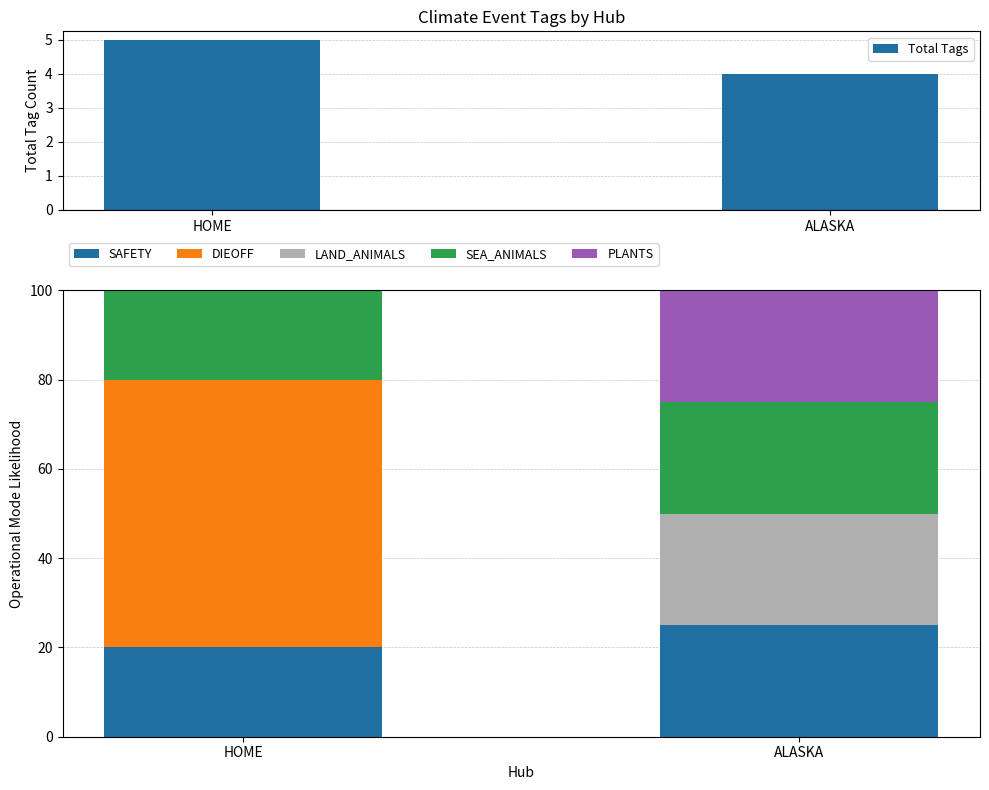

What is the difference between the SAFETY values at HOME and ALASKA?

5